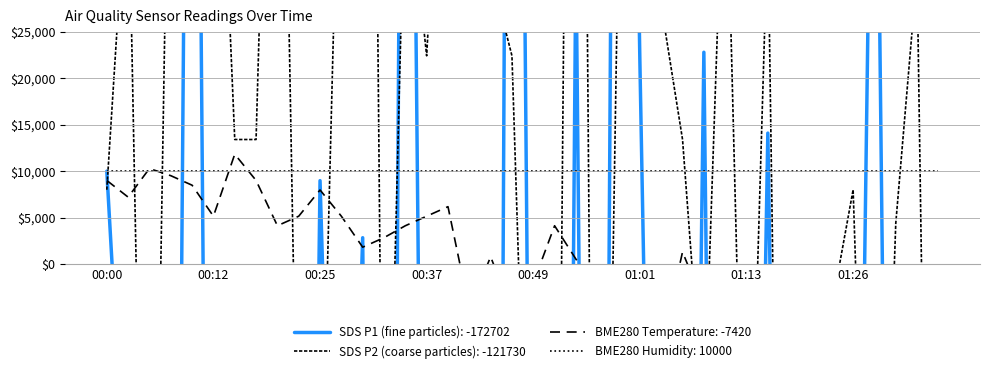

What is the value of the SDS_P1 point at the 21st from the left?

-75465.7